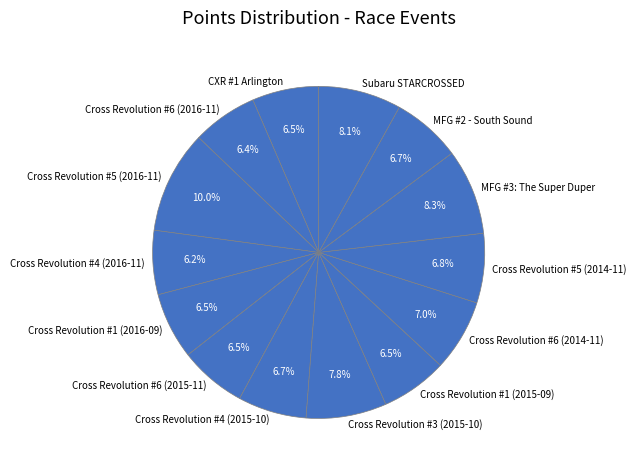

Is it true that Cross Revolution #5 (2016-11) is 10% of the pie?

True